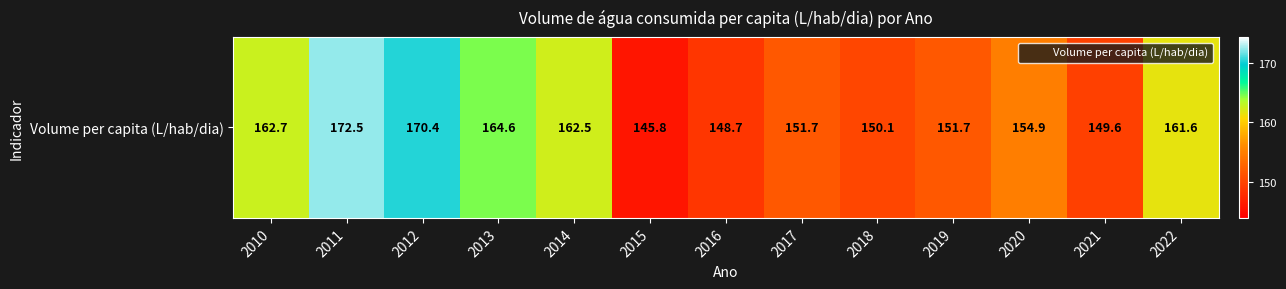

What is the difference between the second highest and second lowest values?

21.8